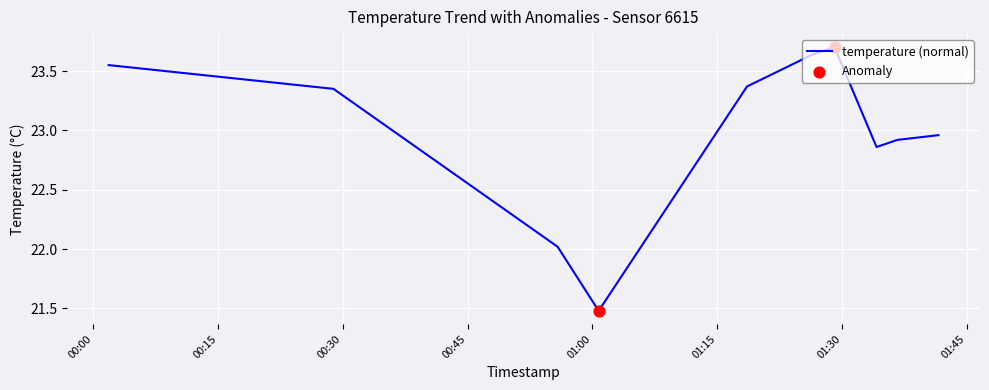

What is the smallest value displayed?

21.5